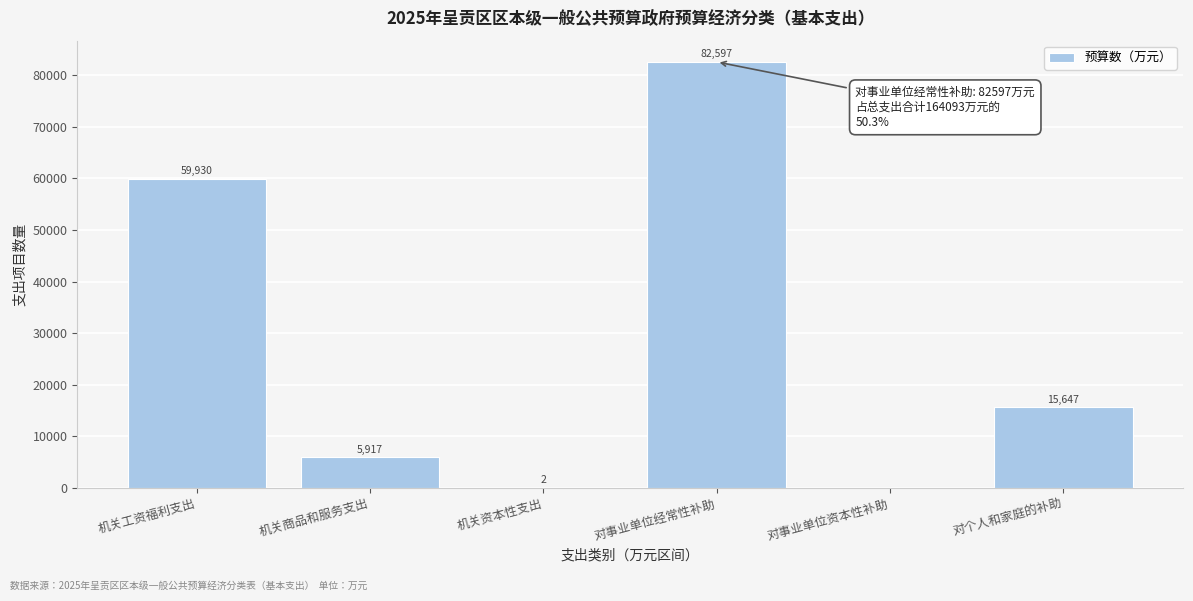

Reading left to right, transcribe all the data shown in this chart.

机关工资福利支出=59930	机关商品和服务支出=5917	机关资本性支出=2	对事业单位经常性补助=82597	对事业单位资本性补助=0	对个人和家庭的补助=15647